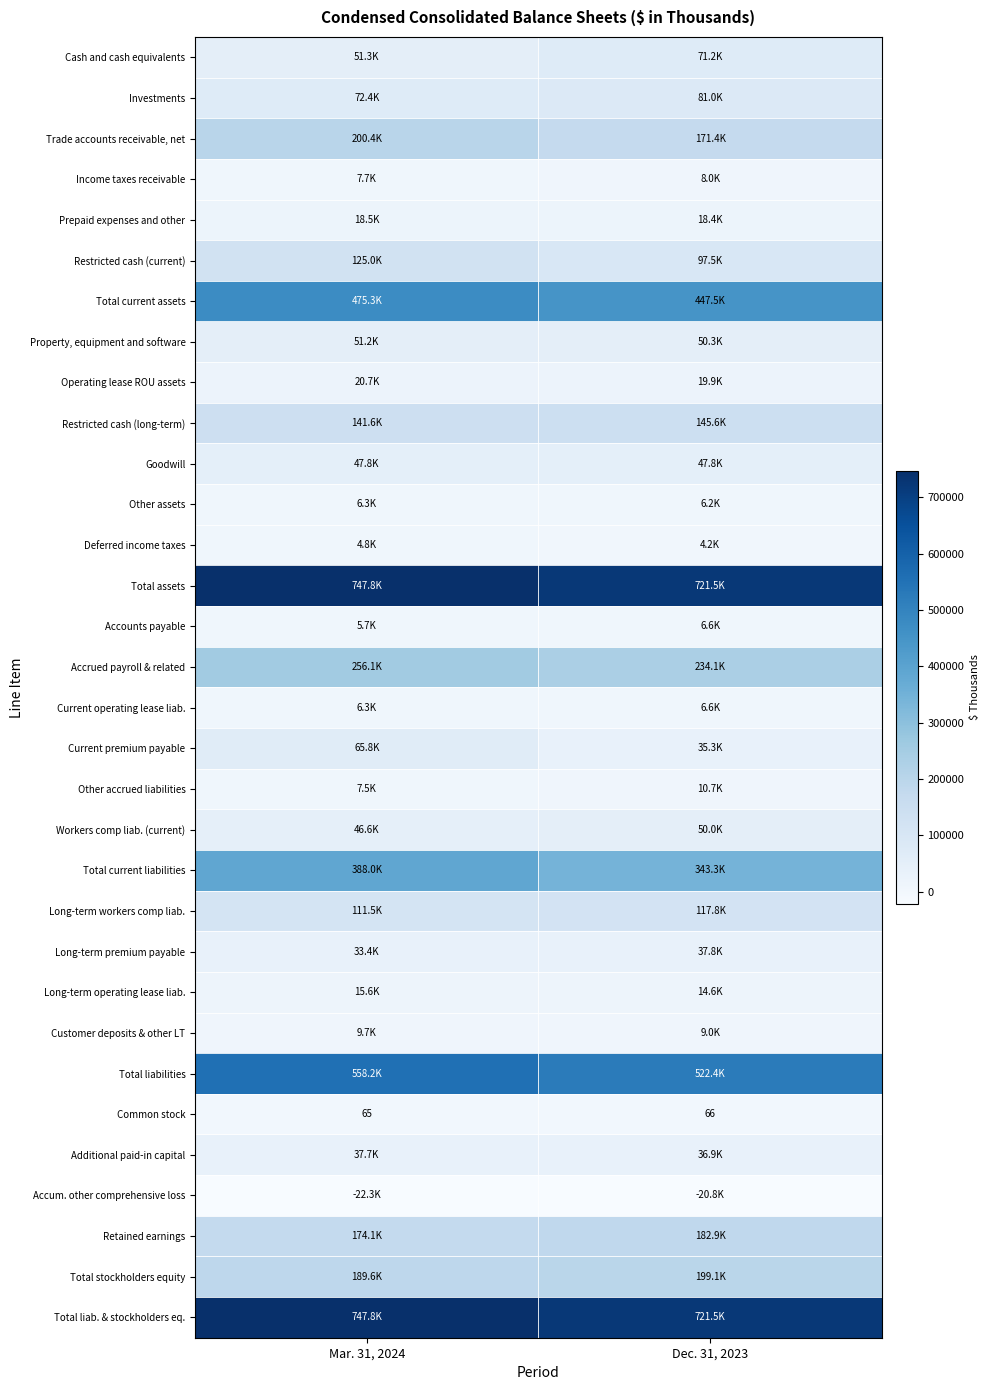

True or false: Common stock has a value of 66 at Dec. 31, 2023.

True